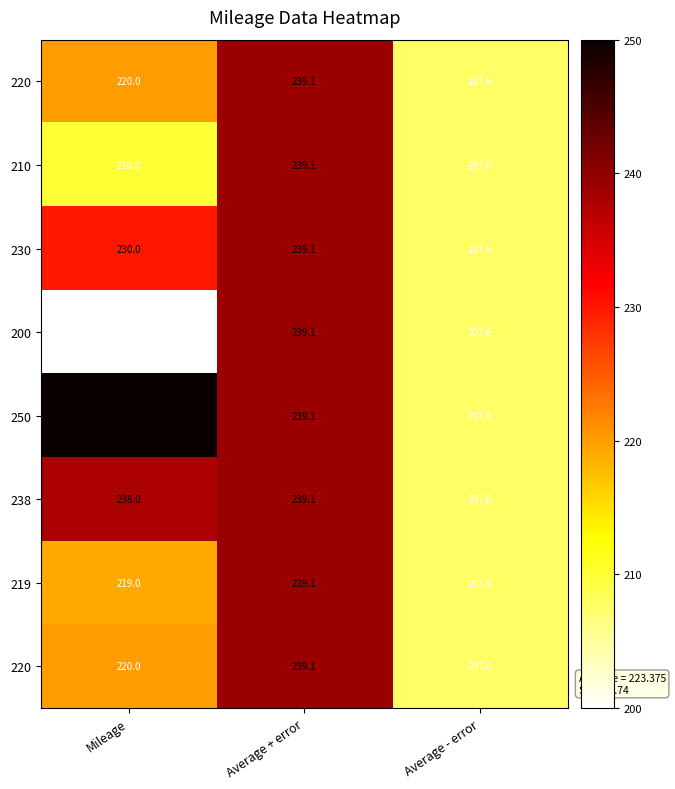

How many series are shown in this chart?

8